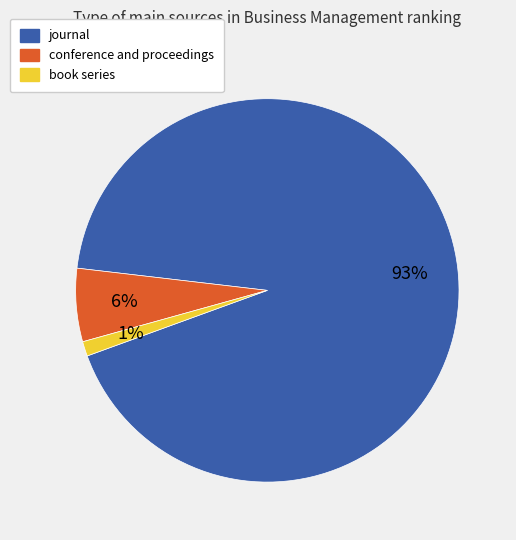

What is the largest slice in the pie chart?

journal